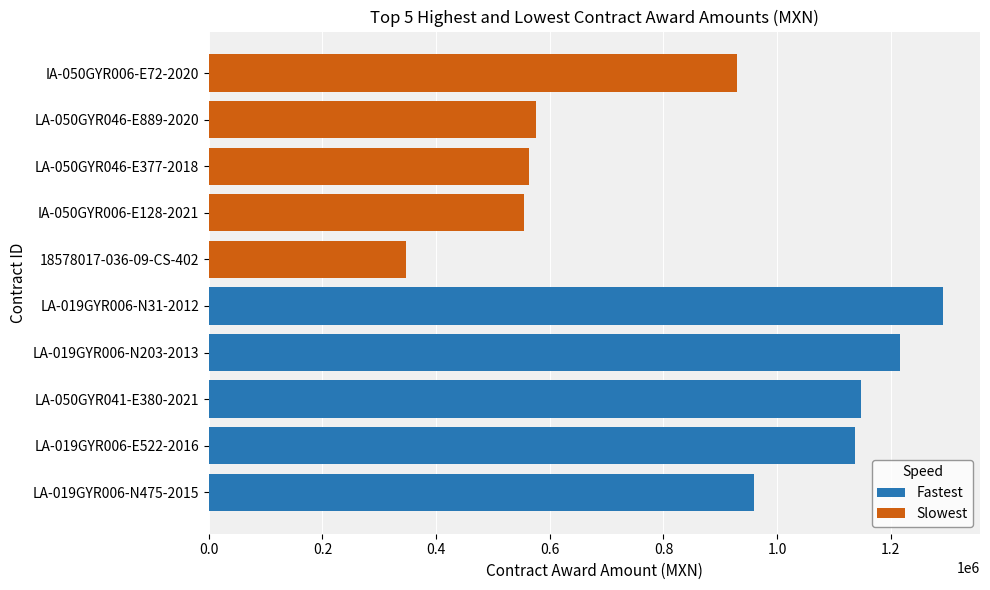

Read the Slowest value at IA-050GYR006-E128-2021.

553840.0